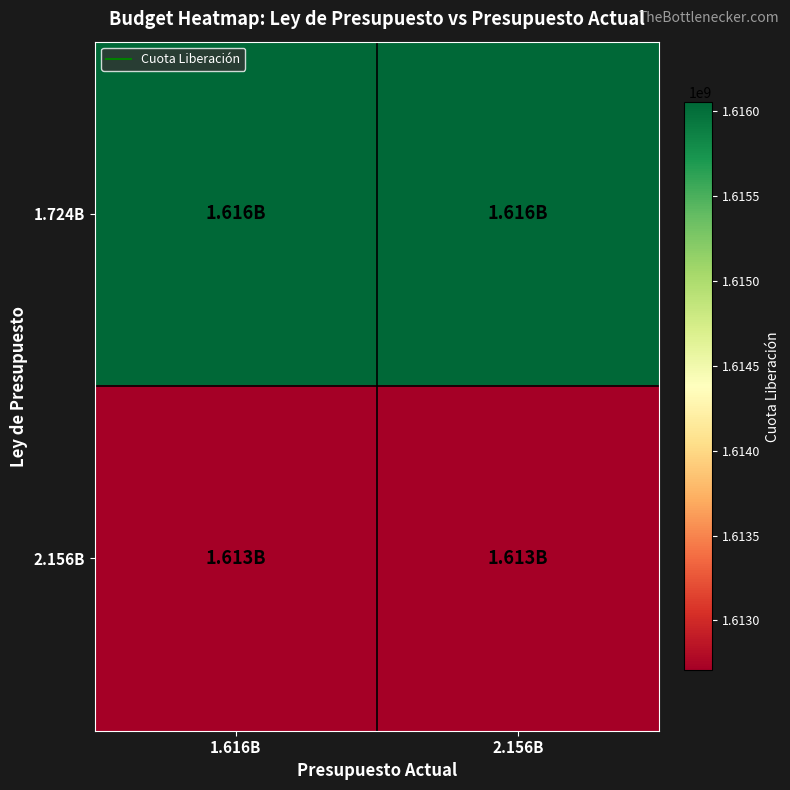

What is the difference between the highest and lowest values at 1.616B?

3348266.6